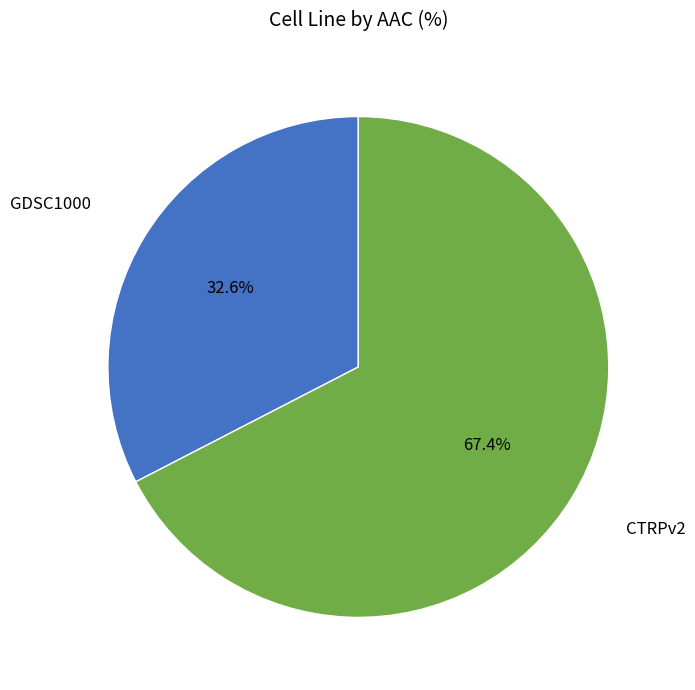

To the nearest percent, what is the difference between the largest and smallest slice percentages?

35%